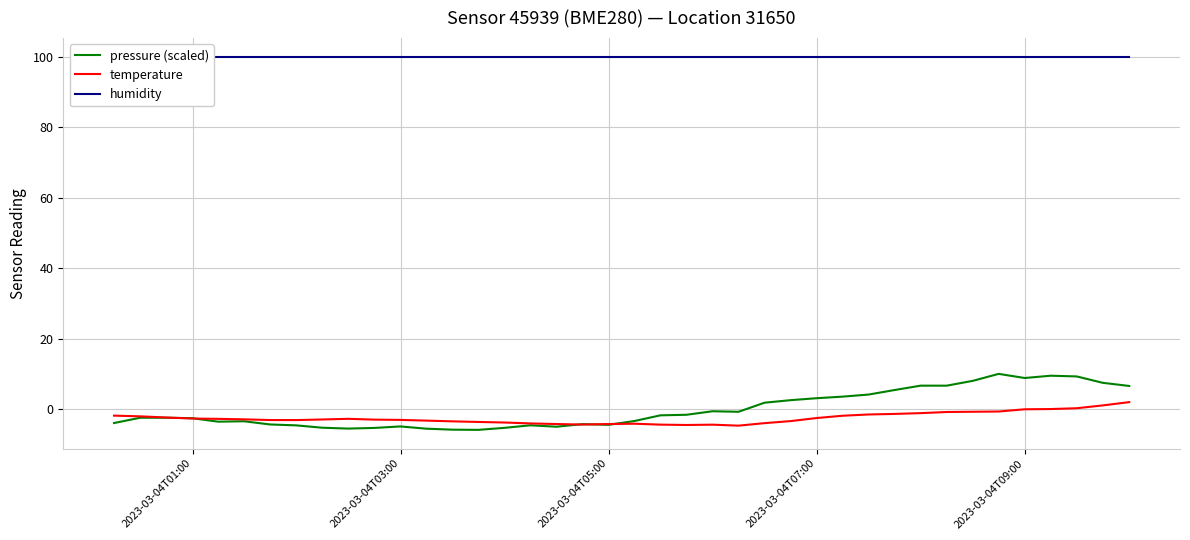

What is the difference between the maximum and minimum values in the temperature series?

6.7